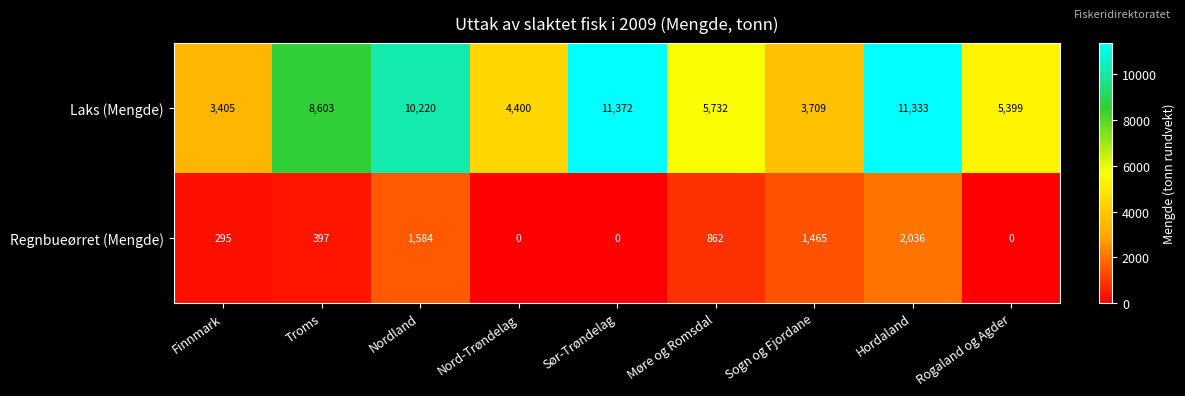

Which series has the largest total across all categories?

Laks (Mengde)